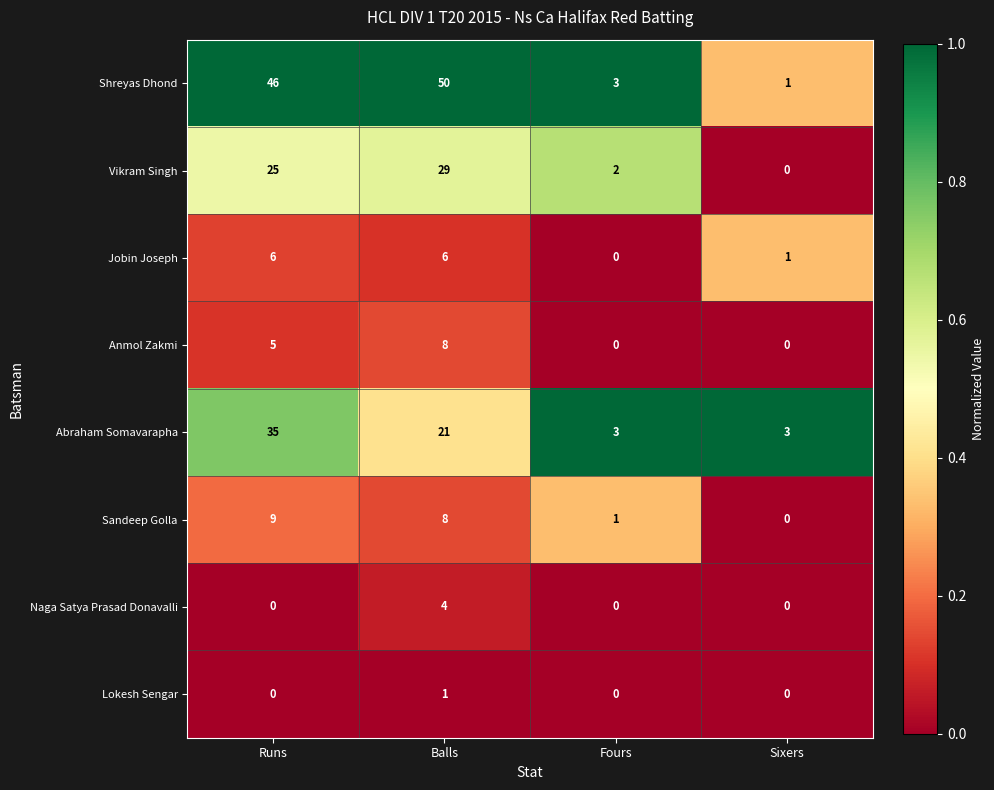

At which label is Sandeep Golla closest to 4?

Fours